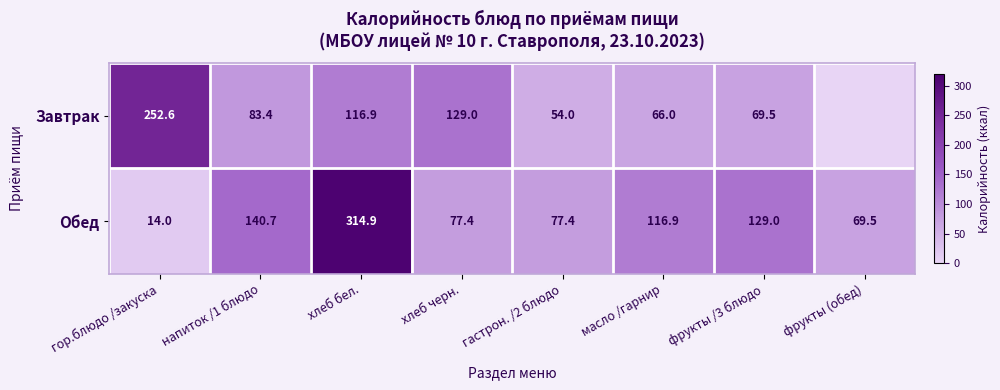

Between гор.блюдо /закуска and хлеб черн., which series saw the biggest shift?

Завтрак